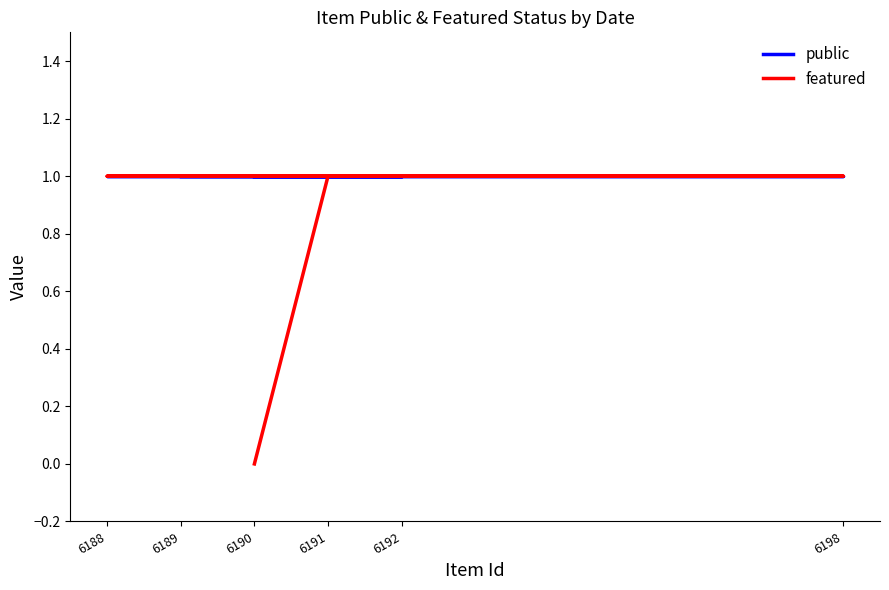

Is it true that public equals 1 at 6189?

False